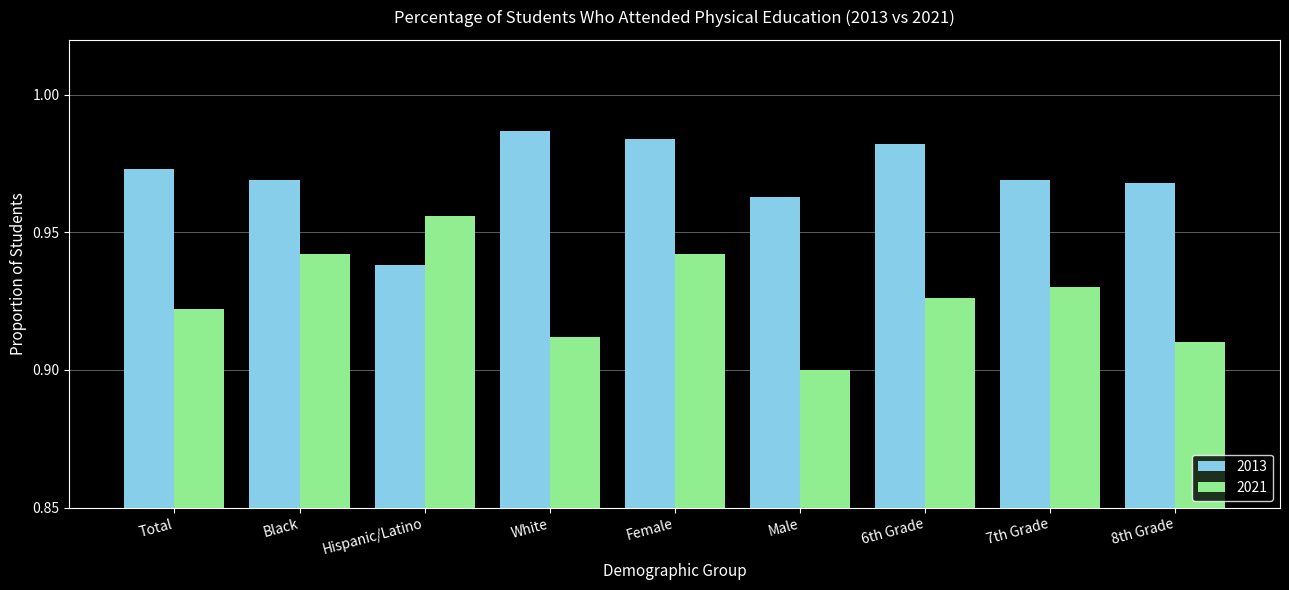

At which category does the chart reach its minimum across all series?

Male